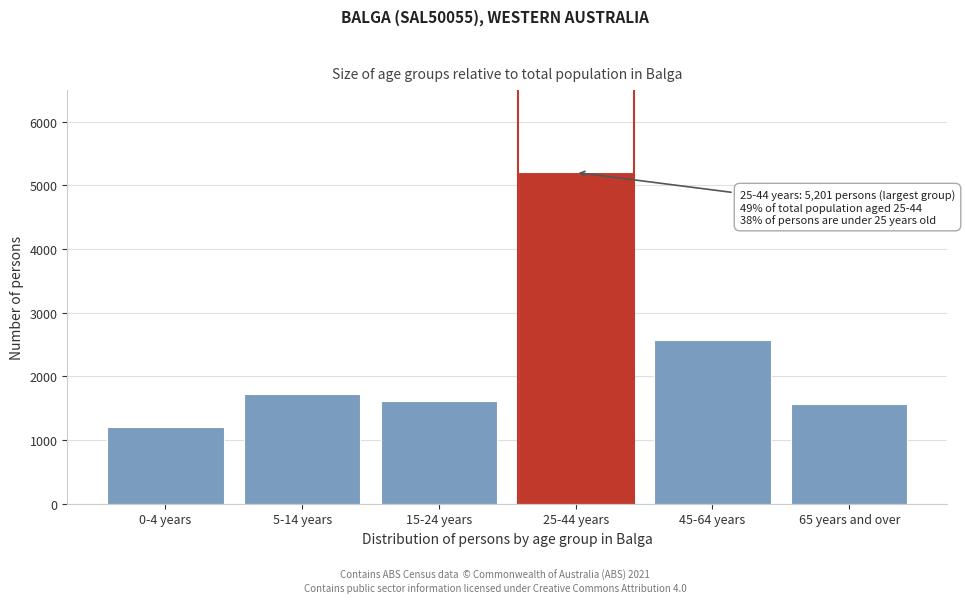

Reading right to left, what are all the values shown in this chart?

1561	2569	5201	1607	1726	1197